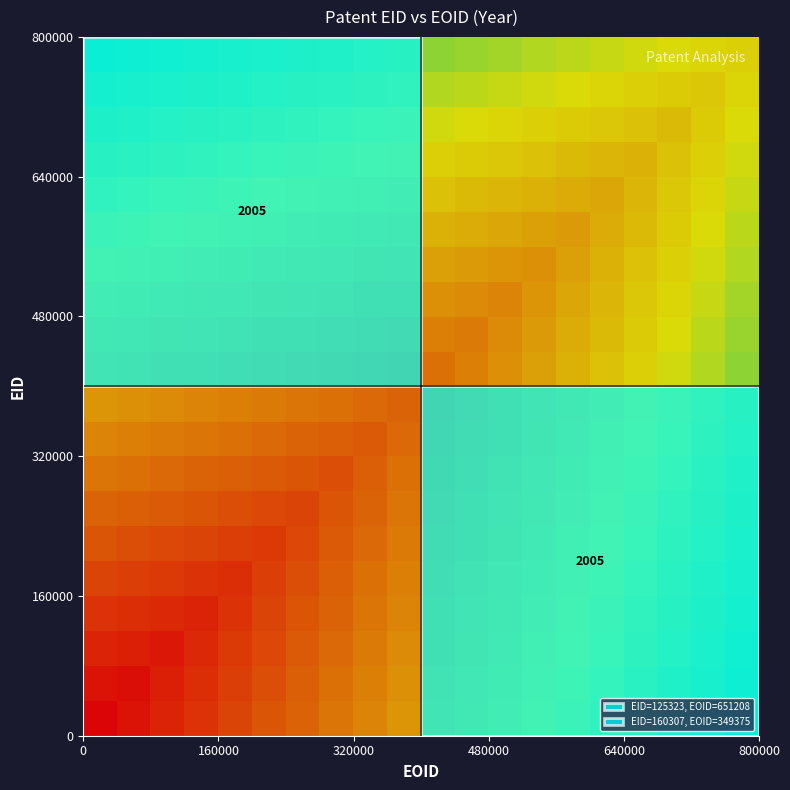

At how many categories does at least one series exceed 0?

20